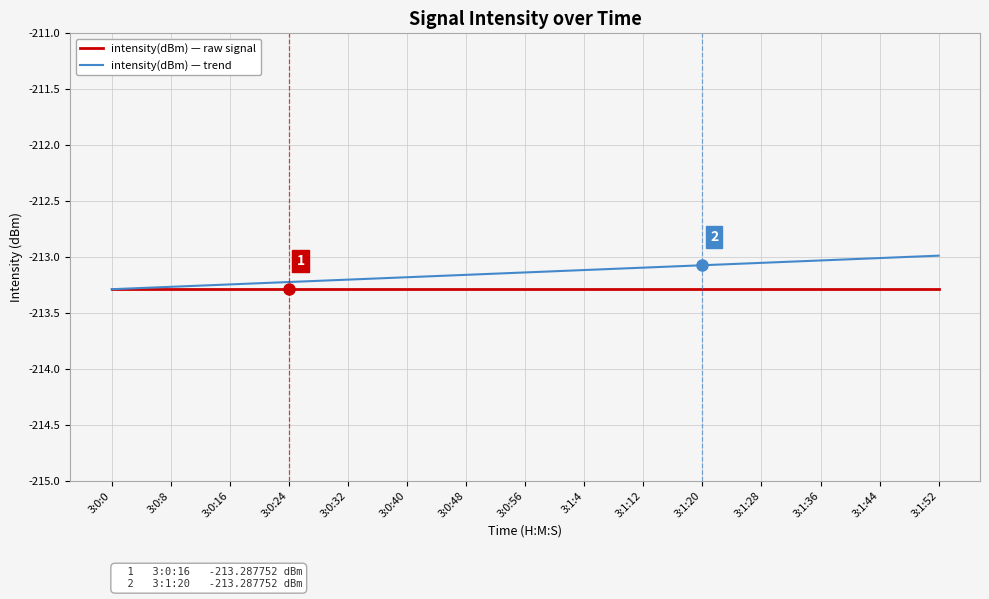

What is the spread (max minus min) of values at 3:1:52?

0.3